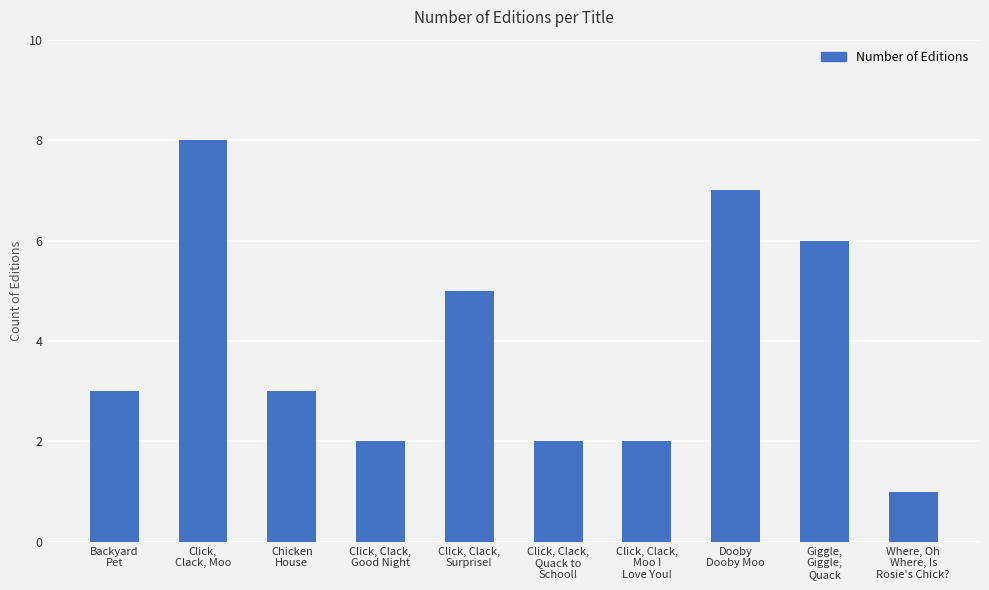

Does the chart contain any negative values?

No